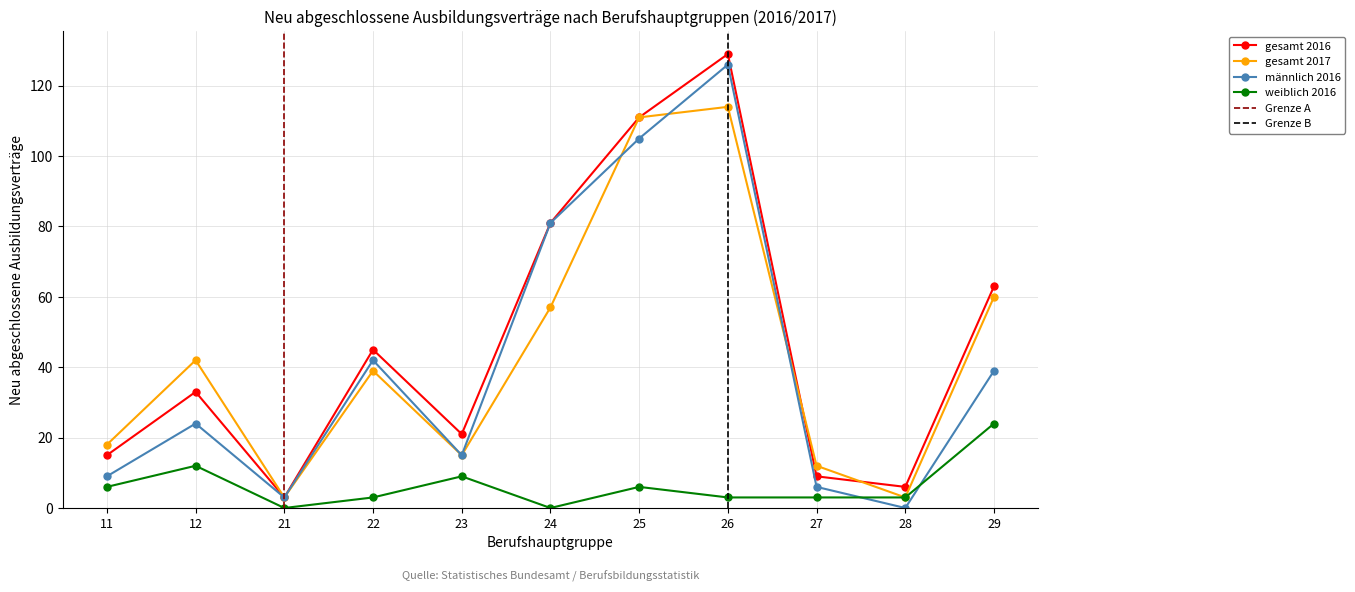

The value of weiblich 2016 at 22 is 3. True or false?

True